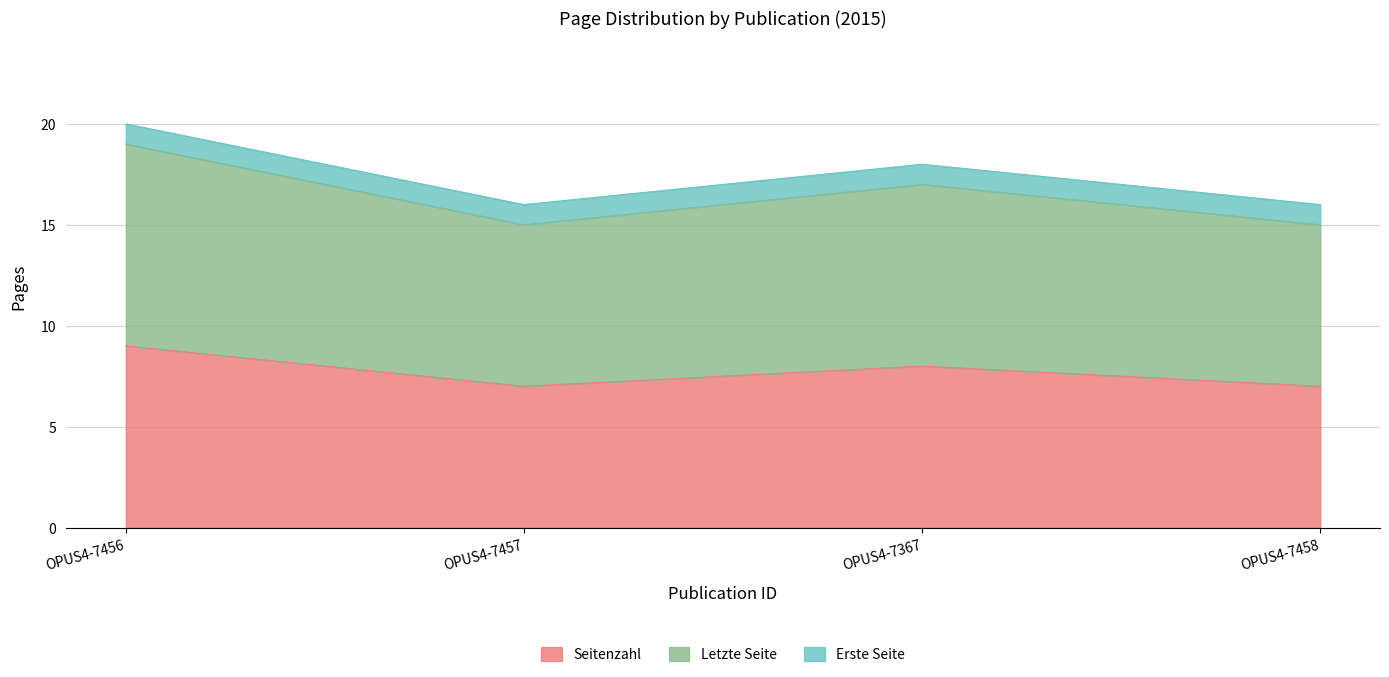

Is it true that Seitenzahl equals 11 at OPUS4-7458?

False